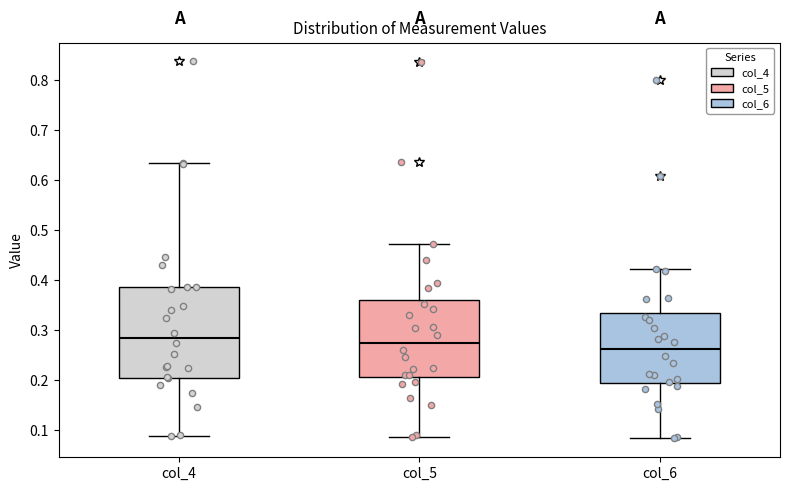

Which box is the tallest, from its lower edge to its upper edge?

col_4